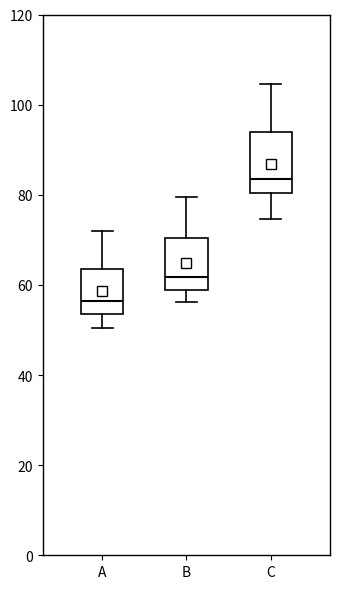

Reading left to right, read every box against the y-axis: the position of its median line, the range the box covers, and the ends of its whiskers. The values are not printed on the chart, so give them approximately, as read against the axis.

A: median 56, box 54 to 64, whiskers 50 to 72
B: median 62, box 58 to 70, whiskers 56 to 80
C: median 84, box 80 to 94, whiskers 74 to 104